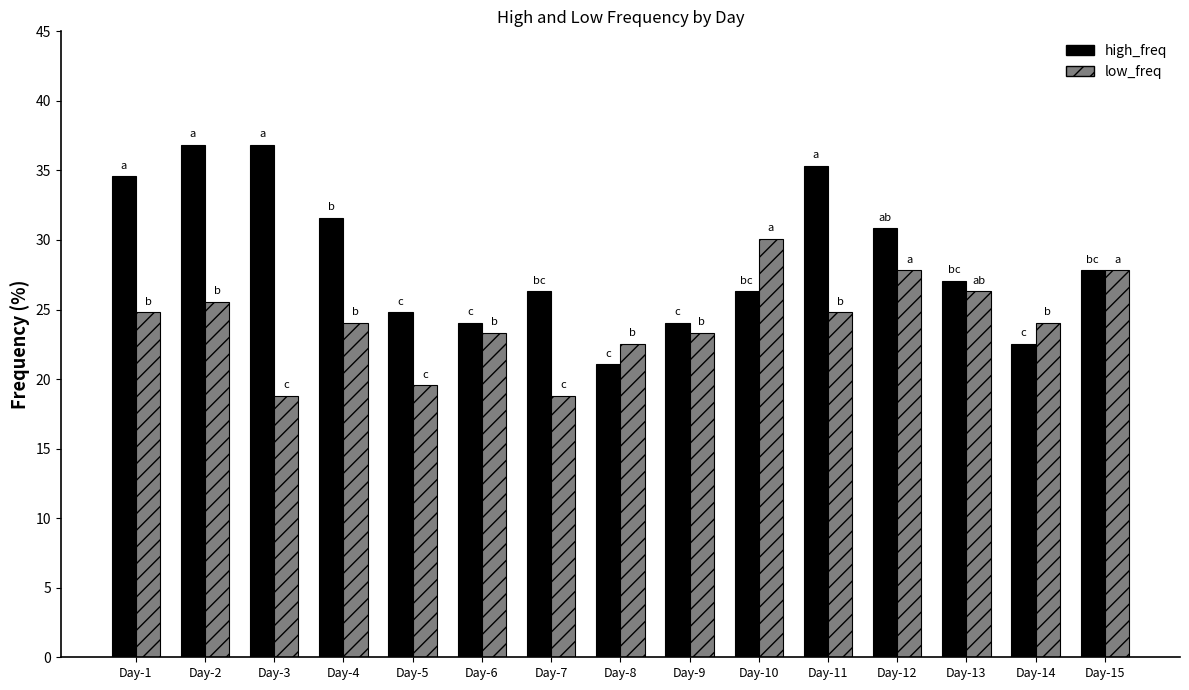

Between Day-12 and Day-14, which series saw the biggest shift?

high_freq